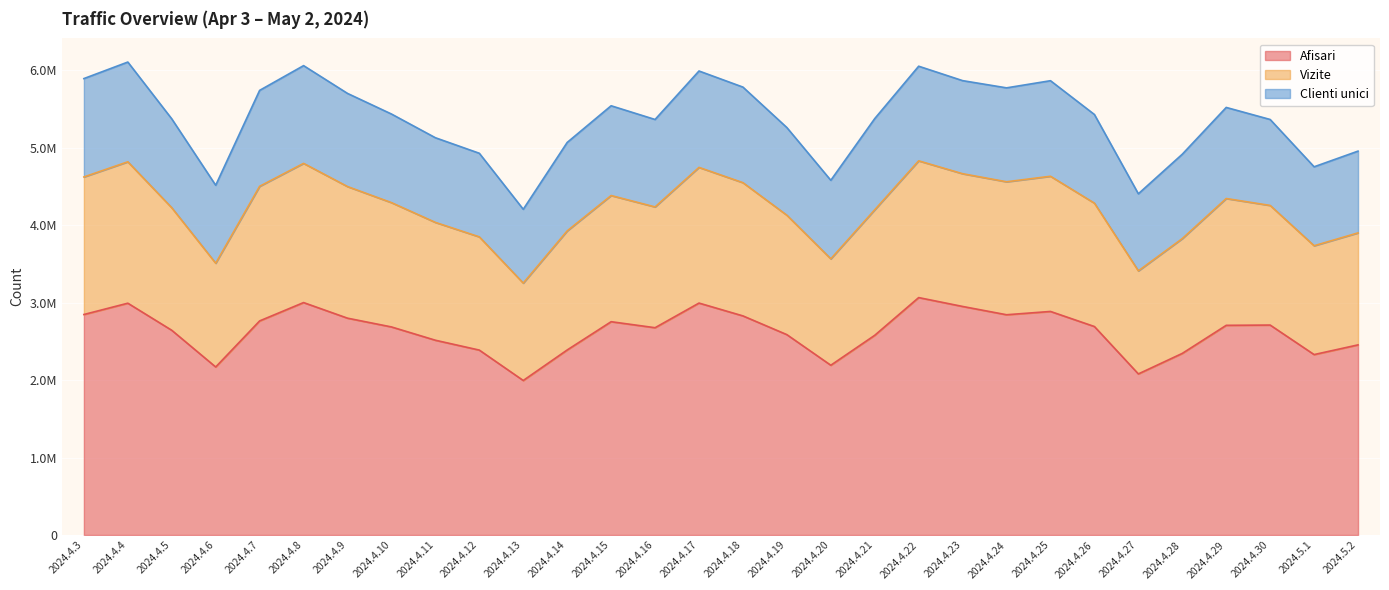

What are all the series names shown in the legend?

Afisari, Vizite, Clienti unici